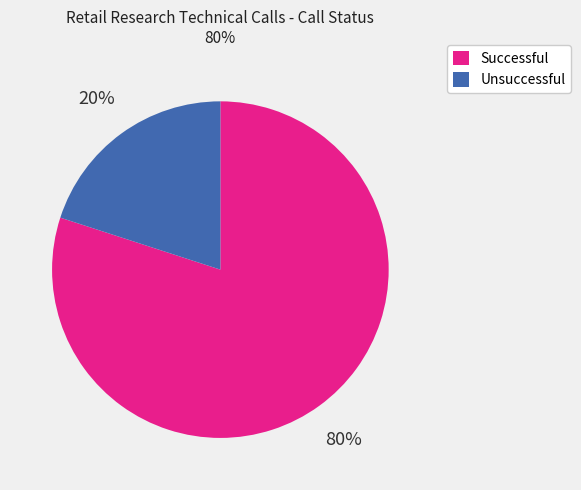

Does any single category account for the majority?

Yes